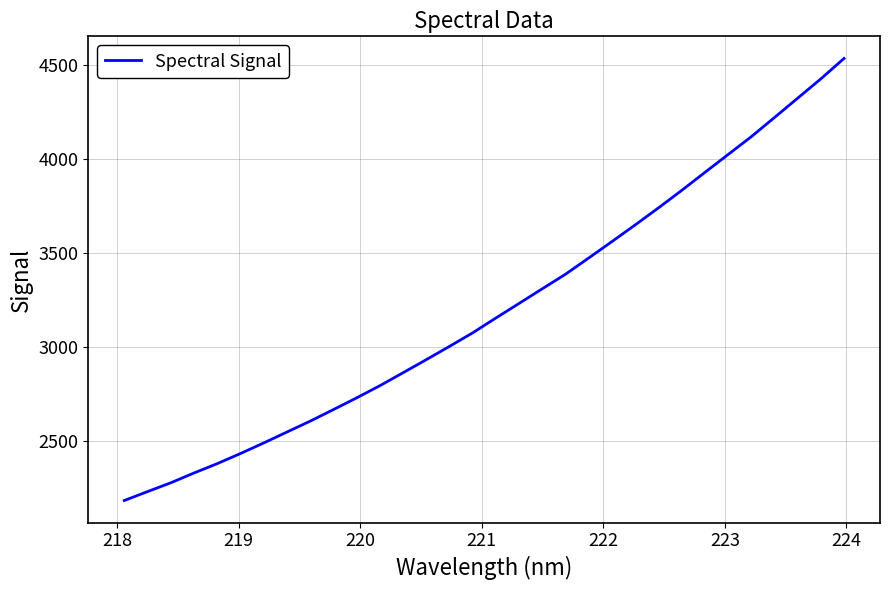

Count the number of data series in this chart.

1